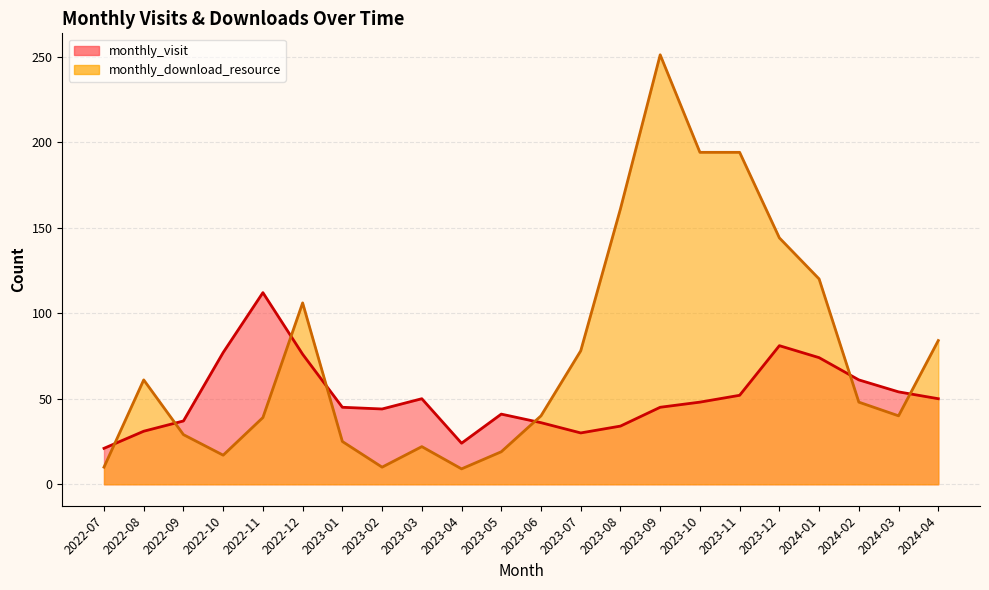

How many times do monthly_visit and monthly_download_resource cross each other?

7